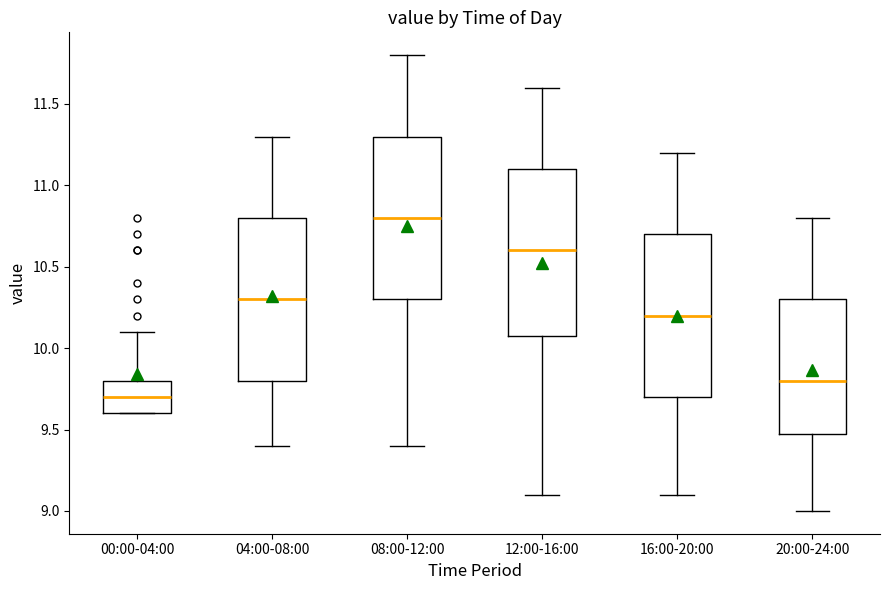

Reading left to right, read every box against the y-axis: the position of its median line, the range the box covers, and the ends of its whiskers. The values are not printed on the chart, so give them approximately, as read against the axis.

00:00-04:00: median 9.7, box 9.6 to 9.8, whiskers 9.6 to 10.1
04:00-08:00: median 10.3, box 9.8 to 10.8, whiskers 9.4 to 11.3
08:00-12:00: median 10.8, box 10.3 to 11.3, whiskers 9.4 to 11.8
12:00-16:00: median 10.6, box 10.1 to 11.1, whiskers 9.1 to 11.6
16:00-20:00: median 10.2, box 9.7 to 10.7, whiskers 9.1 to 11.2
20:00-24:00: median 9.8, box 9.5 to 10.3, whiskers 9.0 to 10.8